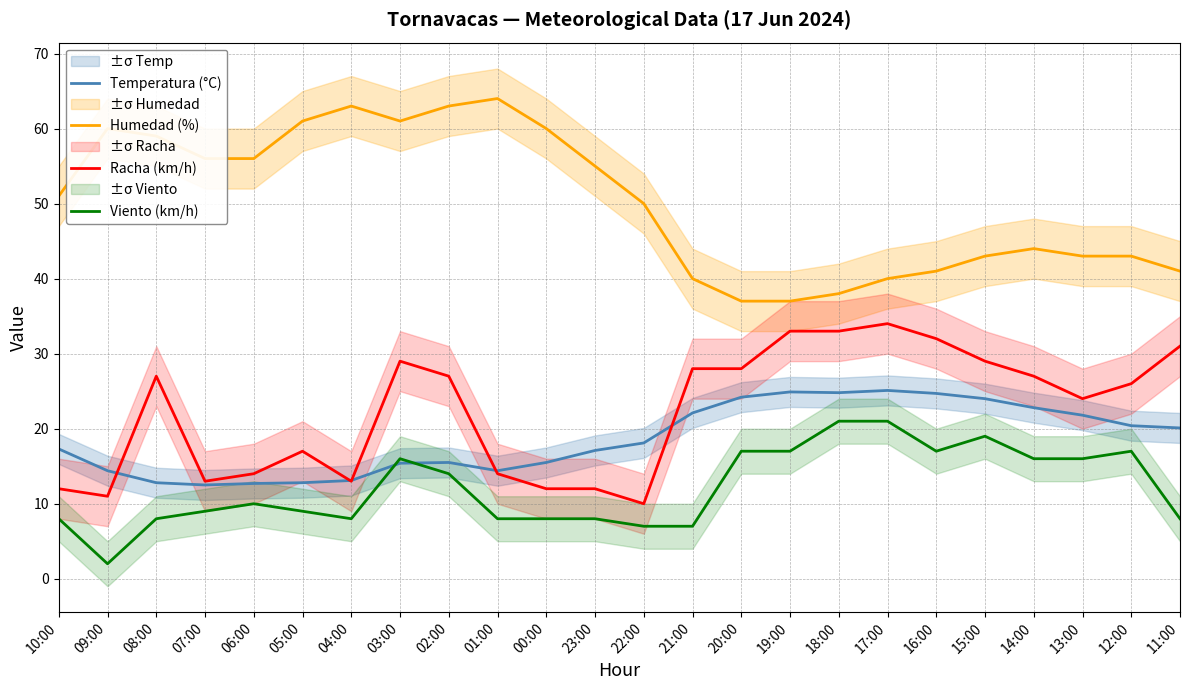

What is the label of the 17th point from the left?

18:00